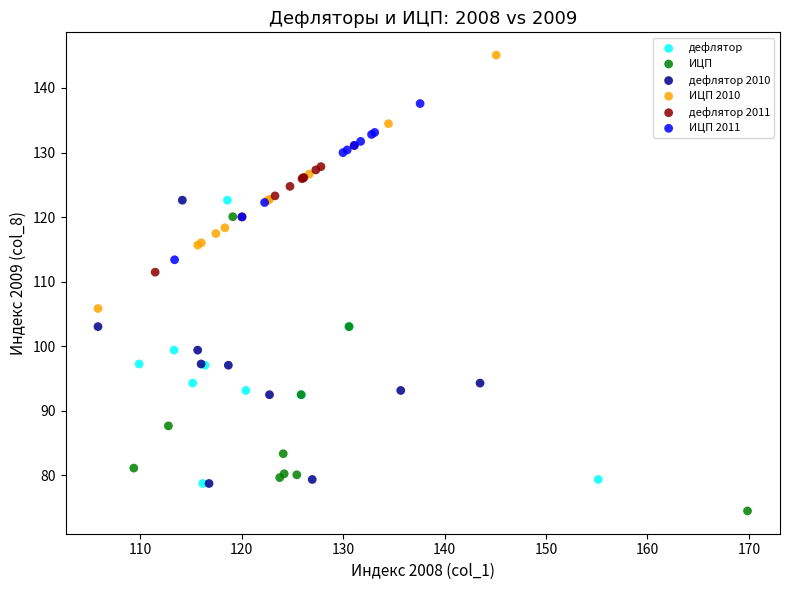

Which series reaches the minimum Y coordinate?

ИЦП